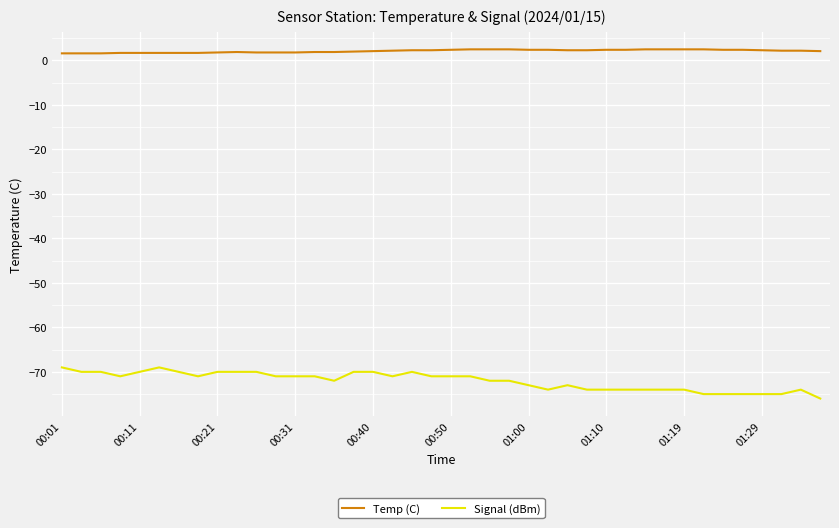

What is the smallest value displayed?

-76.0